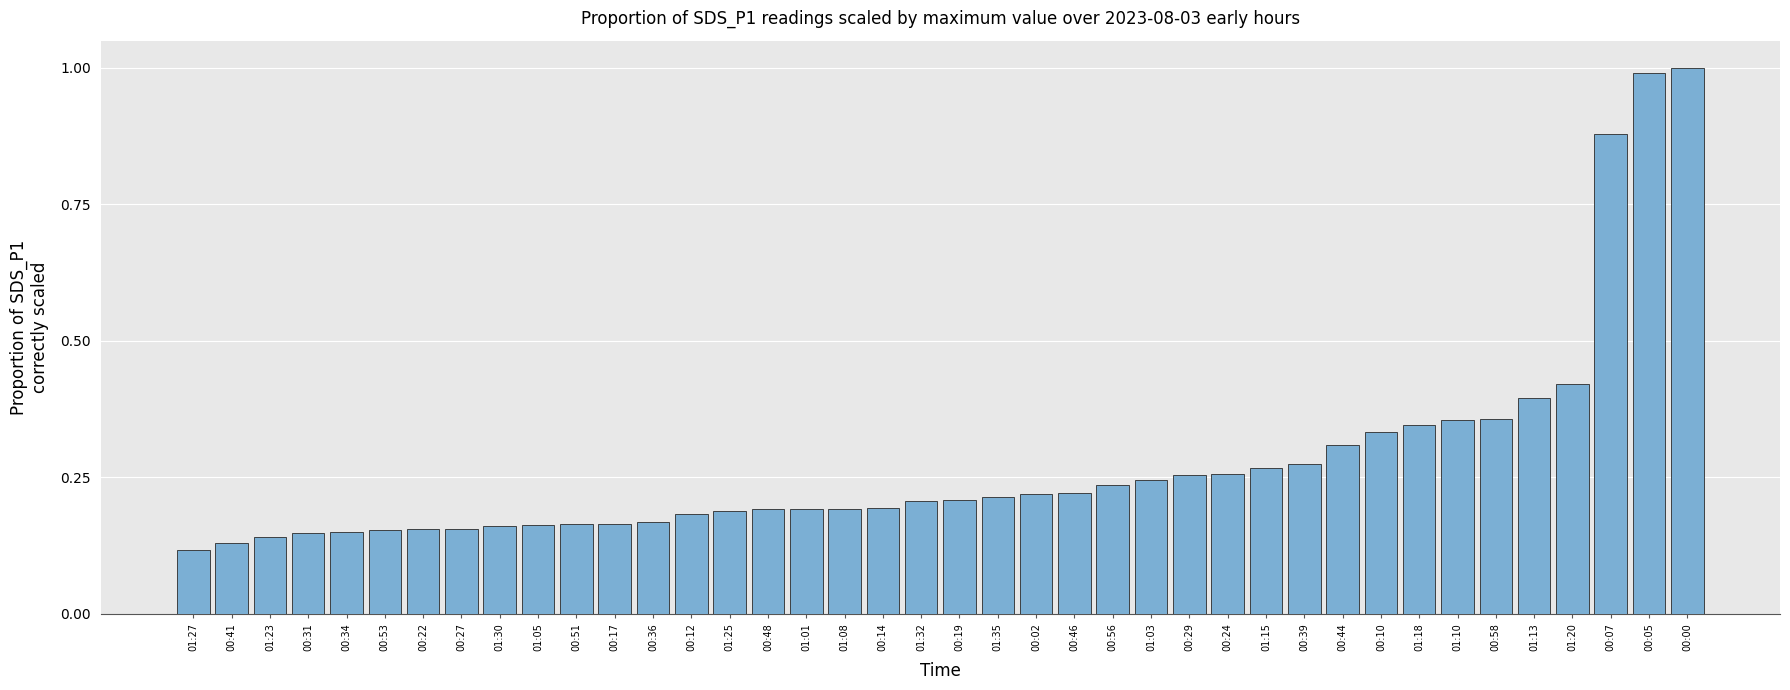

What is the sum of all values?

11.1